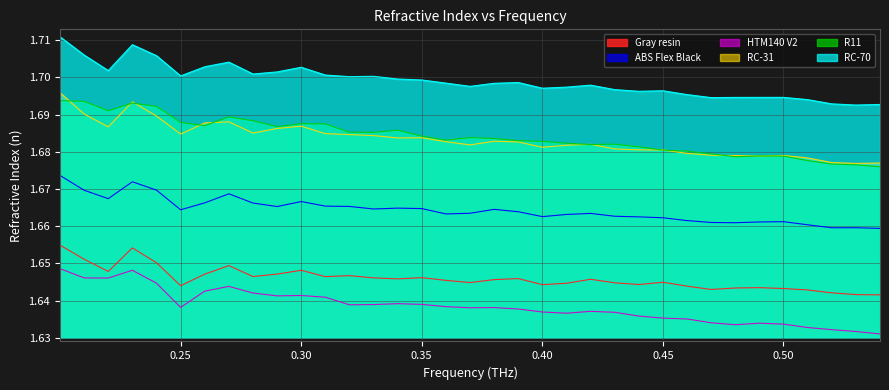

Which category has the highest value across all series?

0.20002